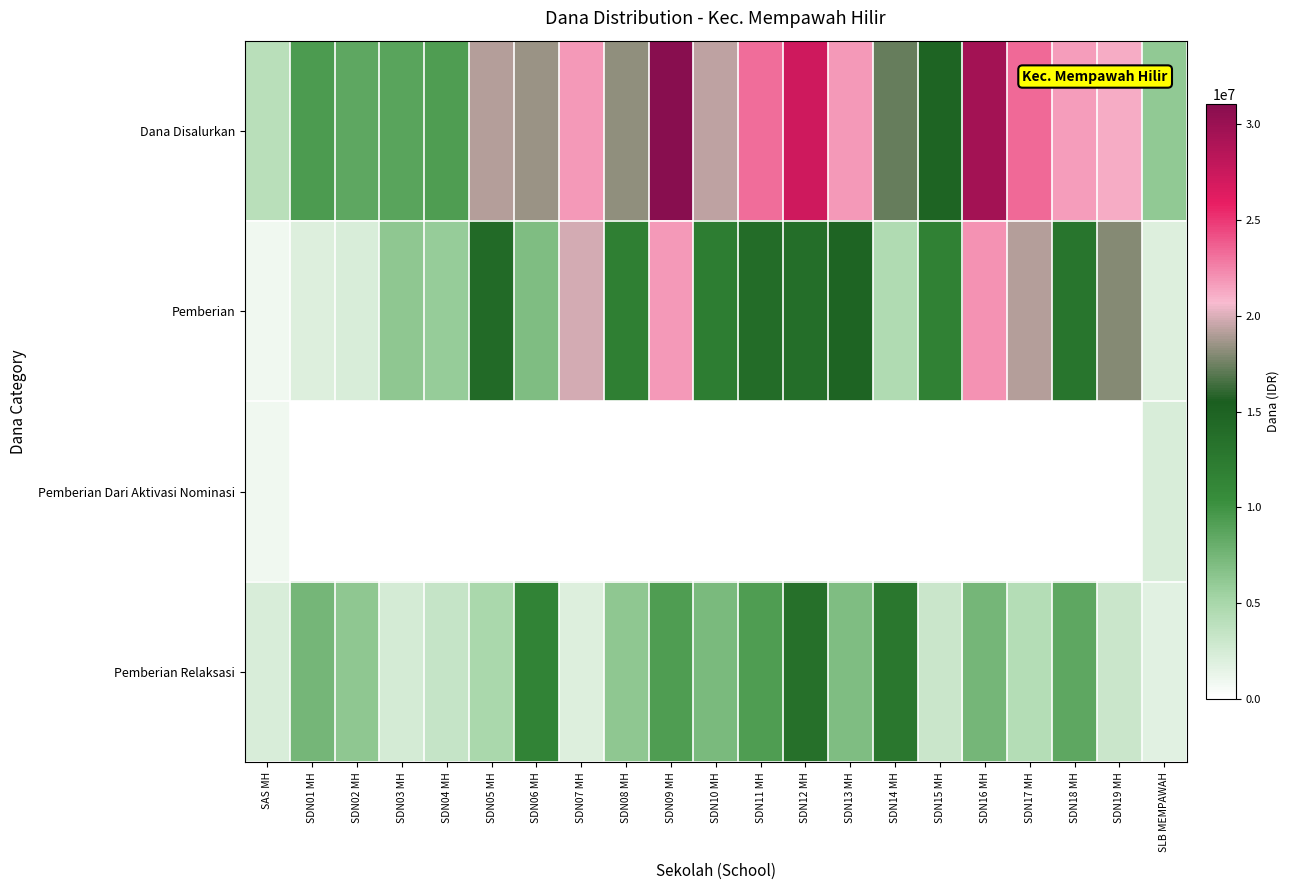

Reading left to right, transcribe all the data shown in this chart.

Dana Disalurkan: SAS MH=4050000	SDN01 MH=9450000	SDN02 MH=8550000	SDN03 MH=8775000	SDN04 MH=9225000	SDN05 MH=19125000	SDN06 MH=18450000	SDN07 MH=21825000	SDN08 MH=18225000	SDN09 MH=31050000	SDN10 MH=19350000	SDN11 MH=23175000	SDN12 MH=27225000	SDN13 MH=21825000	SDN14 MH=17325000	SDN15 MH=14850000	SDN16 MH=29475000	SDN17 MH=23400000	SDN18 MH=21600000	SDN19 MH=21150000	SLB MEMPAWAH=6075000
Pemberian: SAS MH=900000	SDN01 MH=2025000	SDN02 MH=2250000	SDN03 MH=6300000	SDN04 MH=5850000	SDN05 MH=14175000	SDN06 MH=6975000	SDN07 MH=19800000	SDN08 MH=11925000	SDN09 MH=21825000	SDN10 MH=12150000	SDN11 MH=13950000	SDN12 MH=13725000	SDN13 MH=14850000	SDN14 MH=4500000	SDN15 MH=11700000	SDN16 MH=22050000	SDN17 MH=19125000	SDN18 MH=13050000	SDN19 MH=18000000	SLB MEMPAWAH=2025000
Pemberian Dari Aktivasi Nominasi: SAS MH=900000	SDN01 MH=0	SDN02 MH=0	SDN03 MH=0	SDN04 MH=0	SDN05 MH=0	SDN06 MH=0	SDN07 MH=0	SDN08 MH=0	SDN09 MH=0	SDN10 MH=0	SDN11 MH=0	SDN12 MH=0	SDN13 MH=0	SDN14 MH=0	SDN15 MH=0	SDN16 MH=0	SDN17 MH=0	SDN18 MH=0	SDN19 MH=0	SLB MEMPAWAH=2250000
Pemberian Relaksasi: SAS MH=2250000	SDN01 MH=7425000	SDN02 MH=6300000	SDN03 MH=2475000	SDN04 MH=3375000	SDN05 MH=4950000	SDN06 MH=11475000	SDN07 MH=2025000	SDN08 MH=6300000	SDN09 MH=9225000	SDN10 MH=7200000	SDN11 MH=9225000	SDN12 MH=13500000	SDN13 MH=6975000	SDN14 MH=12825000	SDN15 MH=3150000	SDN16 MH=7425000	SDN17 MH=4275000	SDN18 MH=8550000	SDN19 MH=3150000	SLB MEMPAWAH=1800000